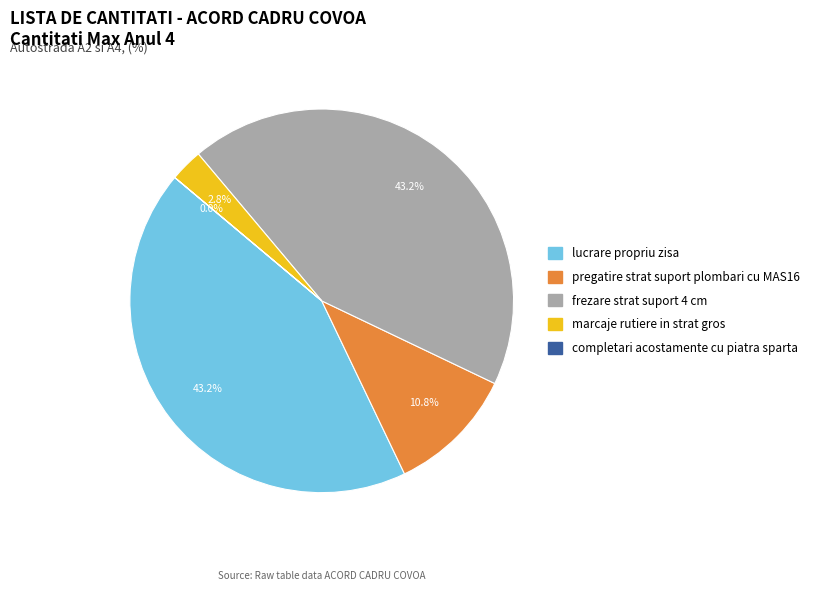

Combined, what portion of the pie is pregatire strat suport plombari cu MAS16 and lucrare propriu zisa?

54.0%